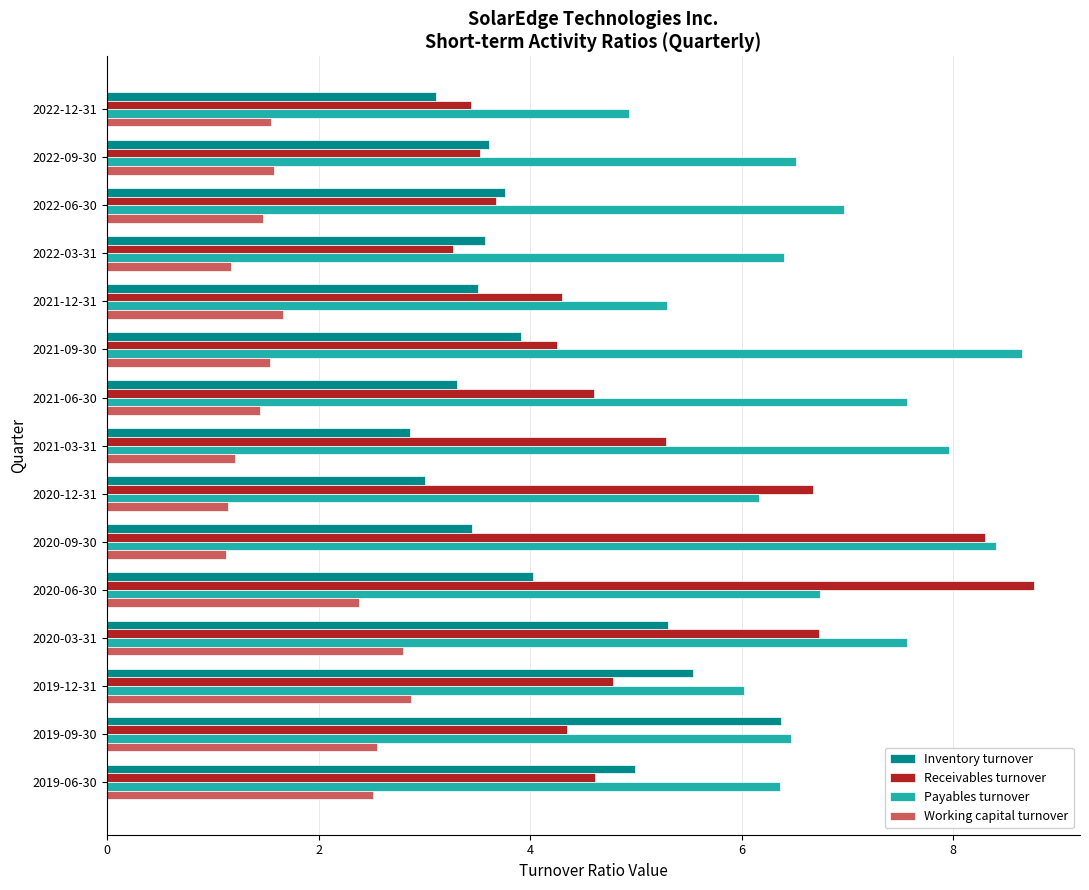

True or false: Working capital turnover has a value of 1.3 at 2019-12-31.

False